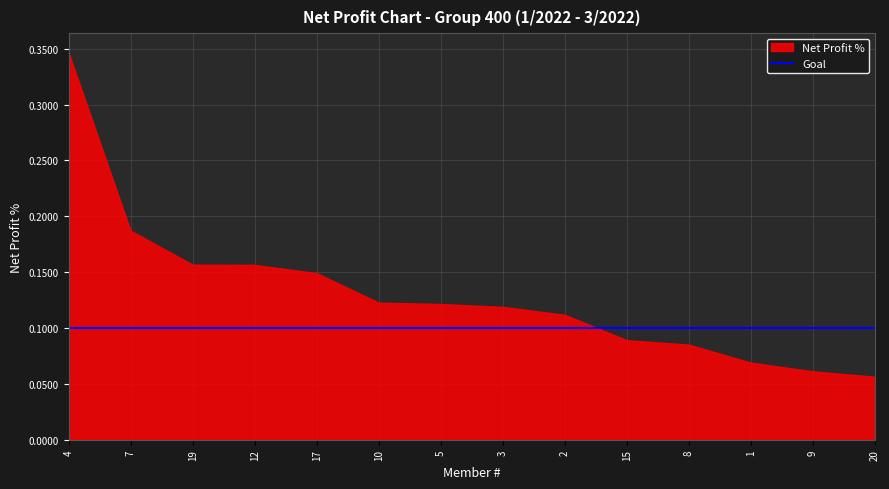

What is the greatest value displayed?

0.3